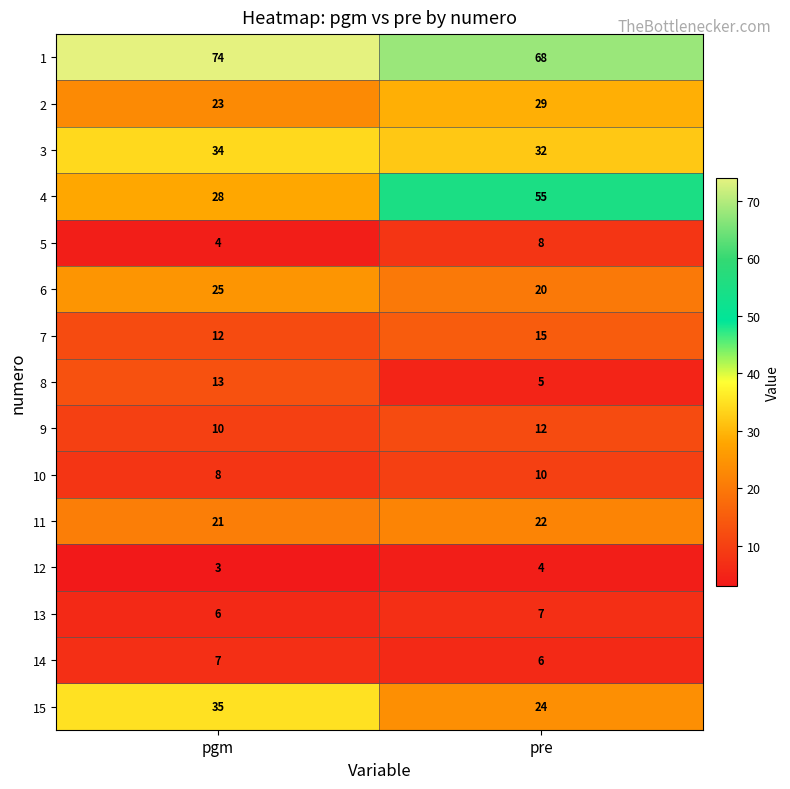

What is the minimum value shown in the chart?

3